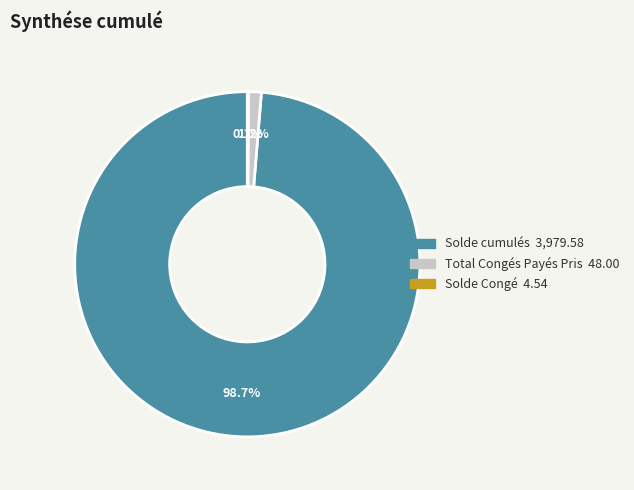

Does Total Congés Payés Pris account for over 50% of the chart?

No